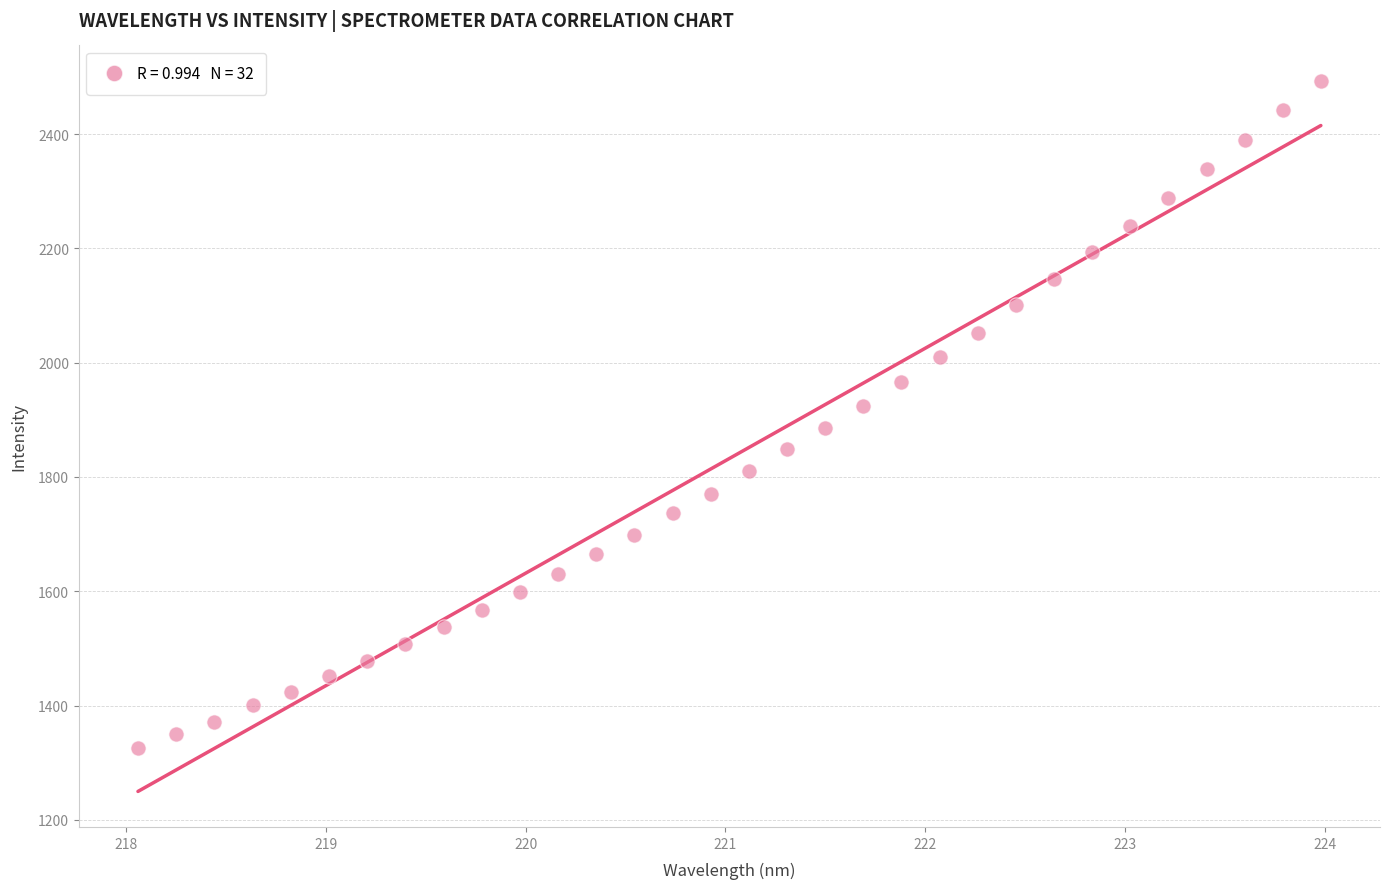

What is the range of Y values (max minus min)?

1167.7